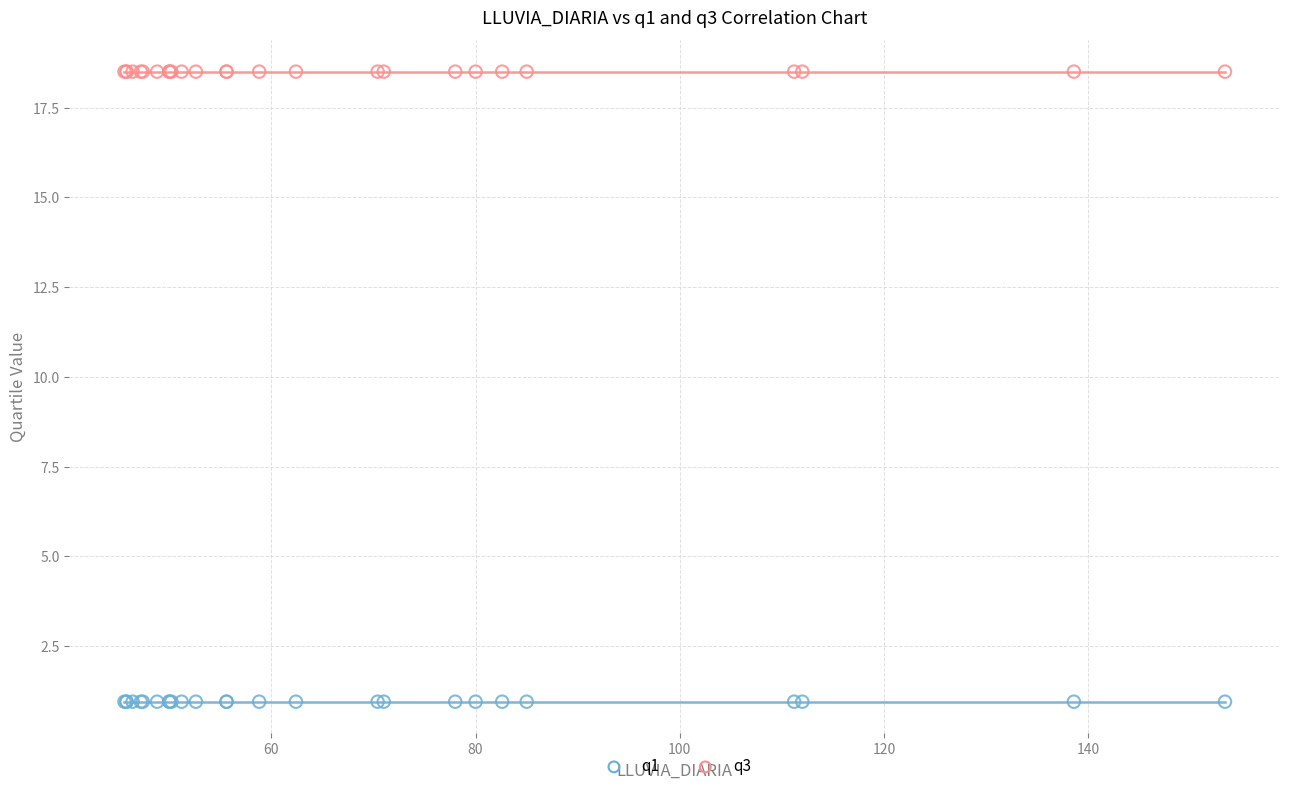

Which series reaches the maximum Y coordinate?

q3